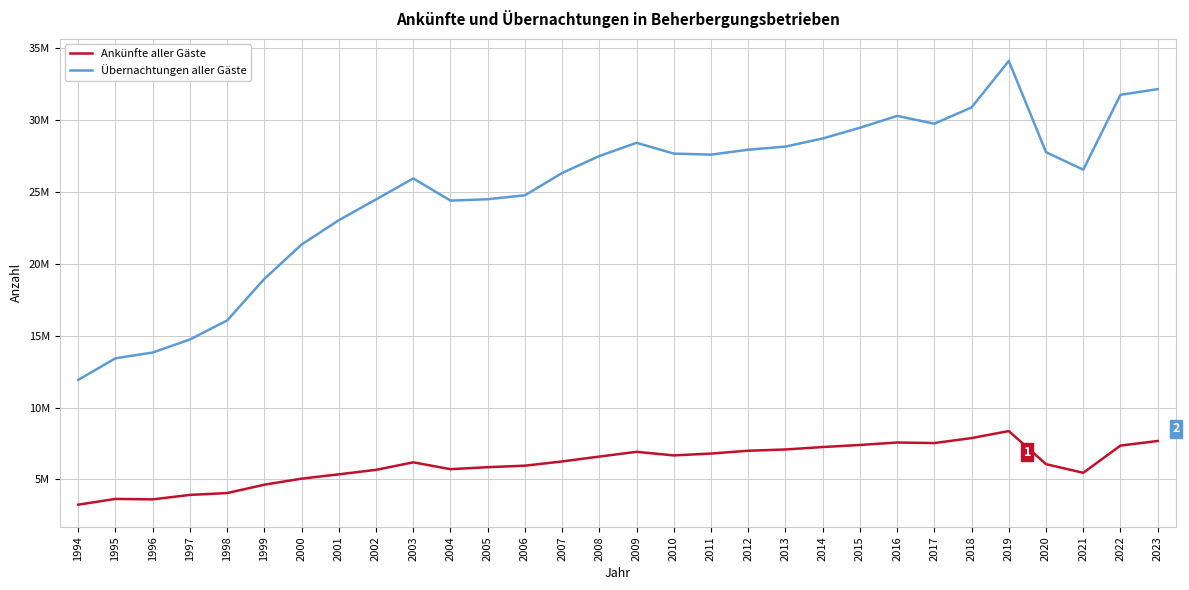

What is the value of the Ankünfte aller Gäste point at the 2nd from the left?

3641747